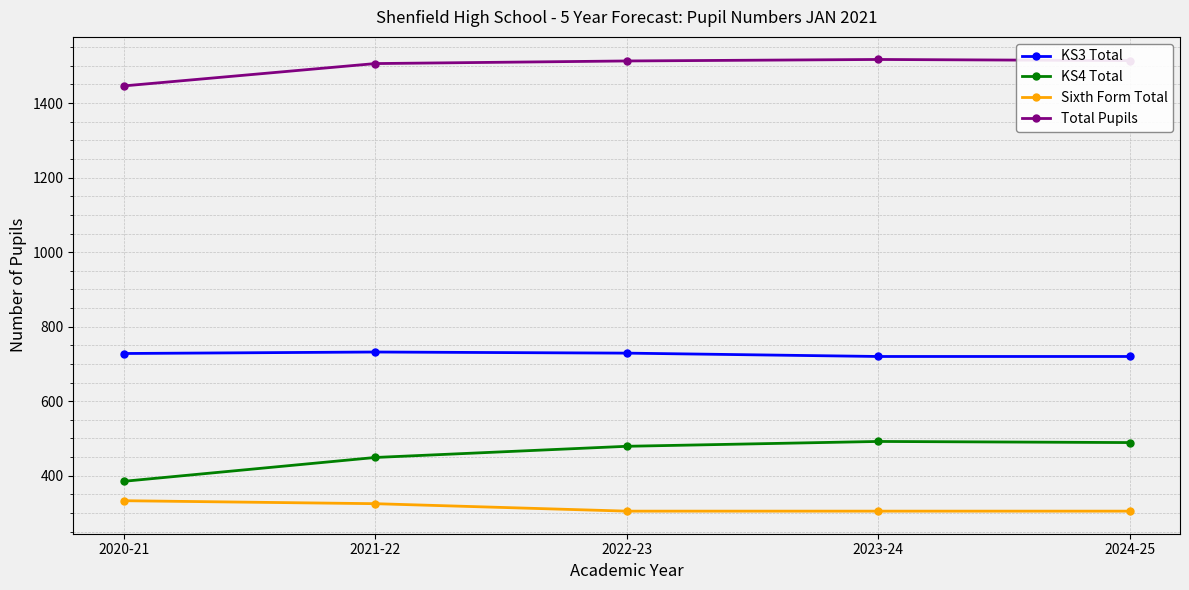

Is it true that KS4 Total equals 728 at 2024-25?

False